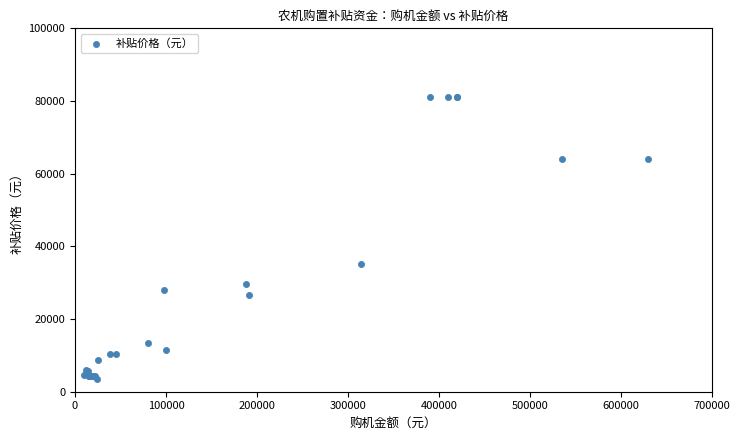

What Y value in the scatter plot is closest to 42315?

35200